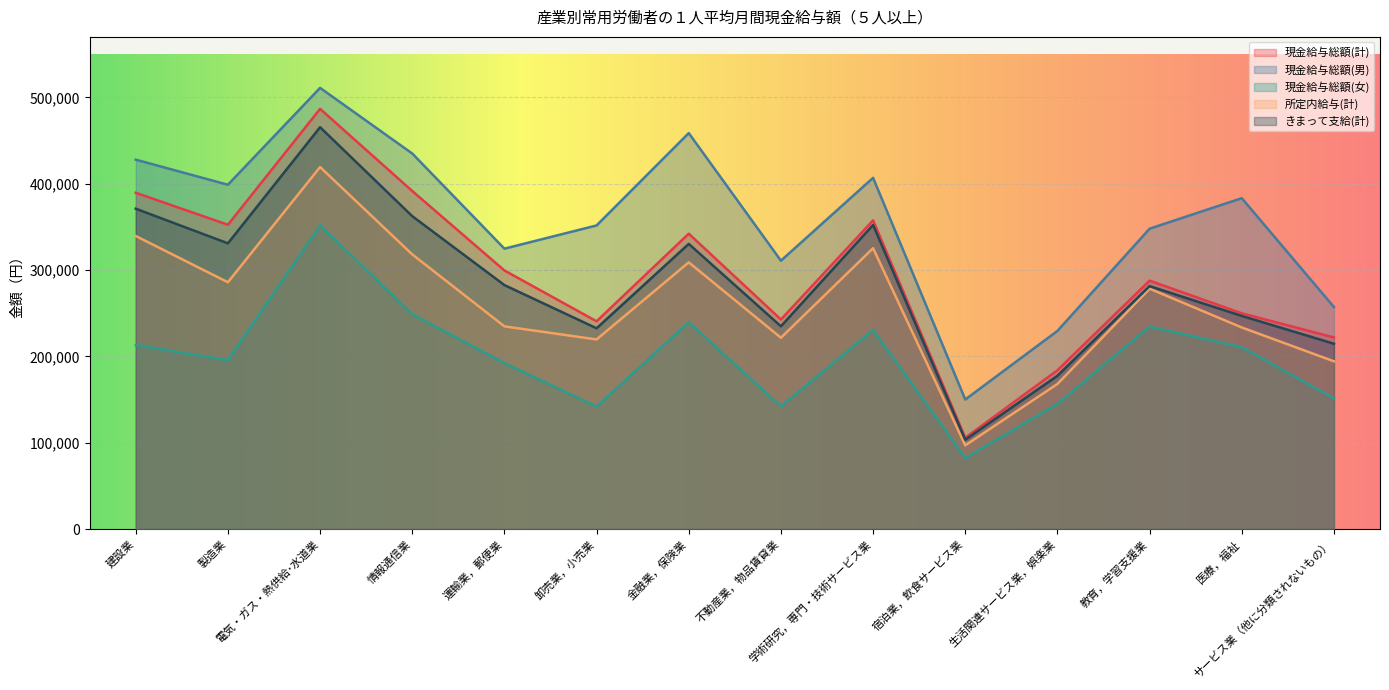

How many data points in 現金給与総額(計) are less than 299471?

7